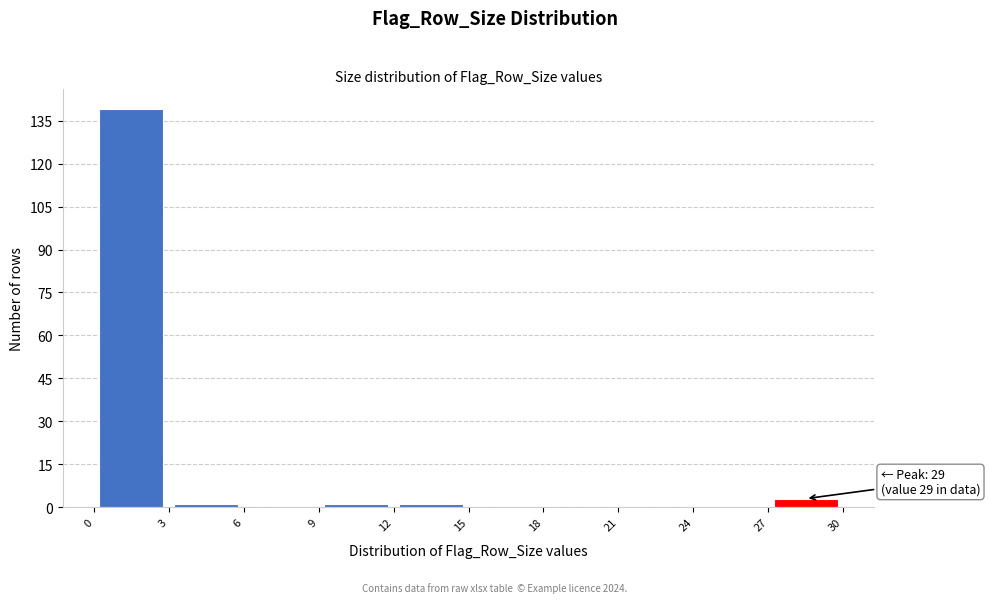

Which range on the x-axis has the tallest bar?

0 to 3